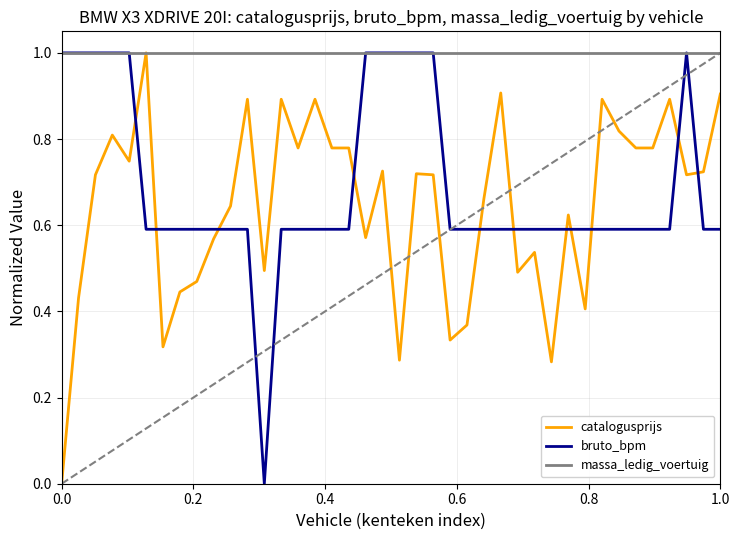

Which series ends up on top after the final intersection of catalogusprijs and bruto_bpm?

catalogusprijs